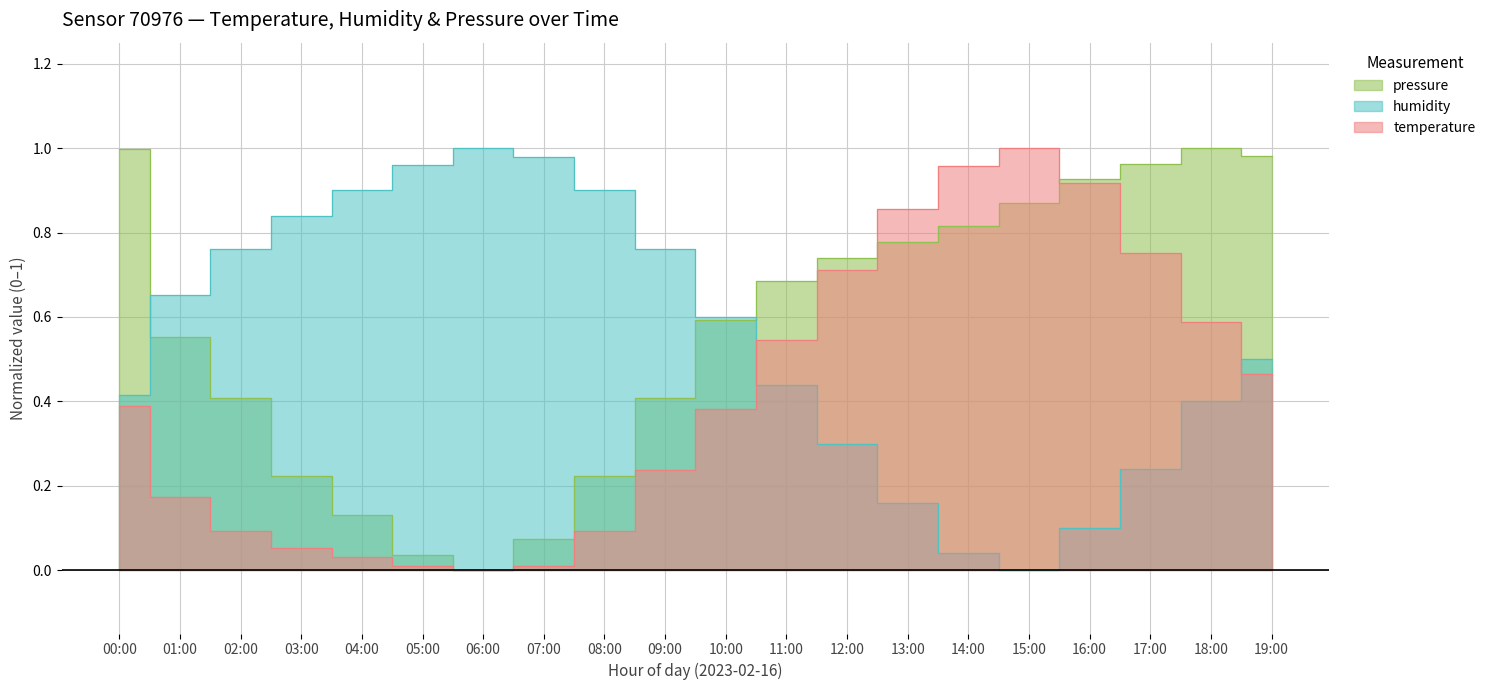

Reading left to right, what are all the values shown in this chart?

temperature: 0.4	0.2	0.1	0.1	0.0	0.0	0.0	0.0	0.1	0.2	0.4	0.5	0.7	0.9	1.0	1.0	0.9	0.8	0.6	0.5
humidity: 0.4	0.7	0.8	0.8	0.9	1.0	1.0	1.0	0.9	0.8	0.6	0.4	0.3	0.2	0.0	0.0	0.1	0.2	0.4	0.5
pressure_norm: 1.0	0.6	0.4	0.2	0.1	0.0	0.0	0.1	0.2	0.4	0.6	0.7	0.7	0.8	0.8	0.9	0.9	1.0	1.0	1.0